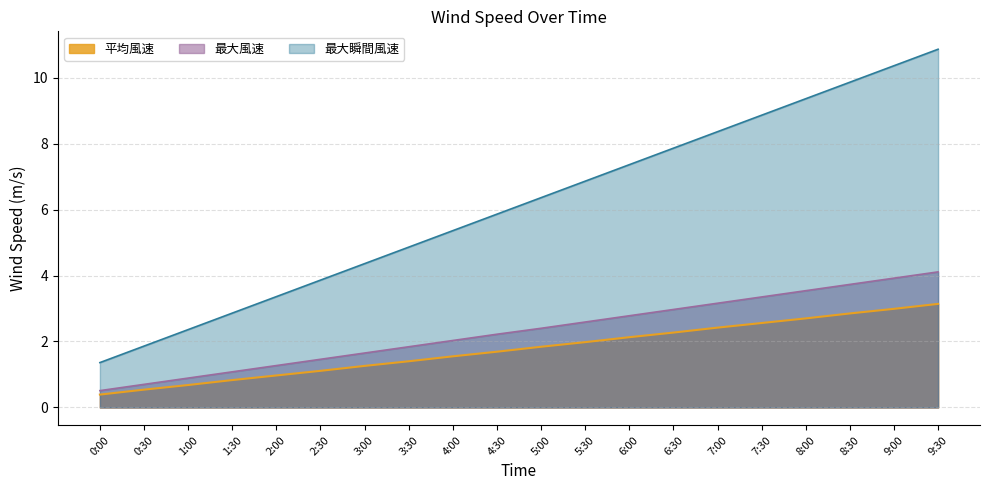

True or false: 最大風速 and 最大瞬間風速 intersect in this chart.

False